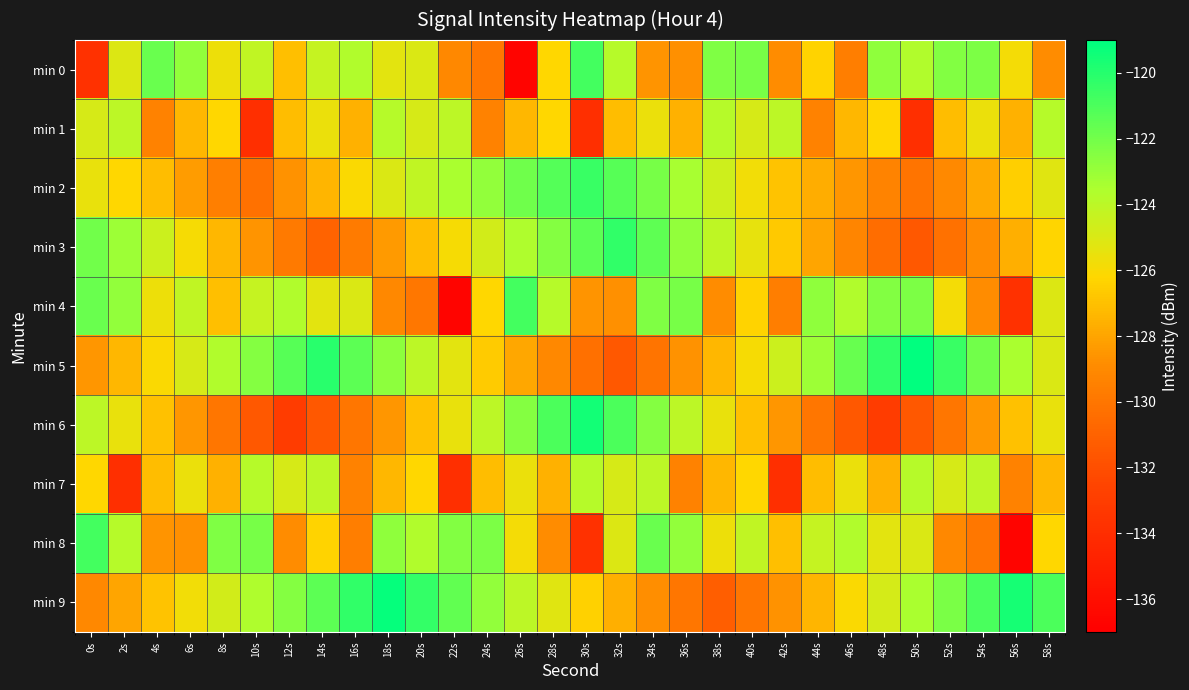

What is the total value across all series at 2s?

-1259.7